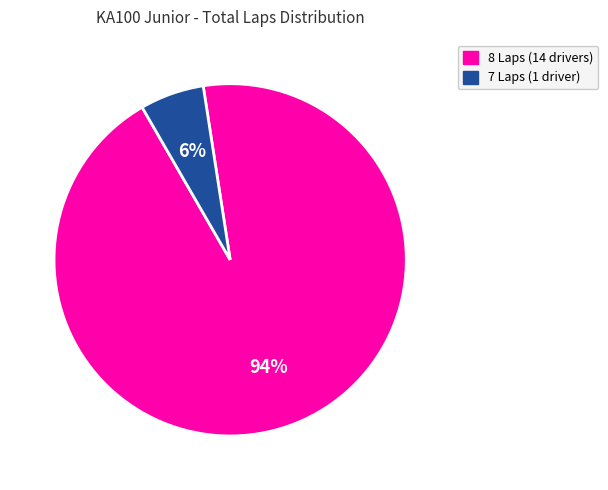

Count the number of slices in the pie.

2